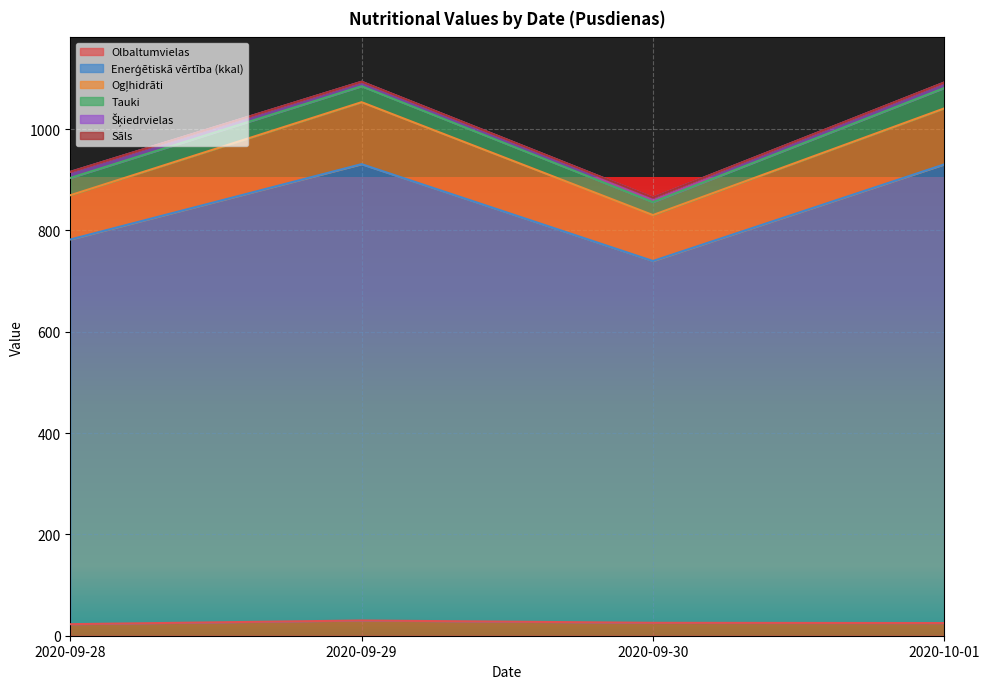

At how many categories does at least one series exceed 842?

2